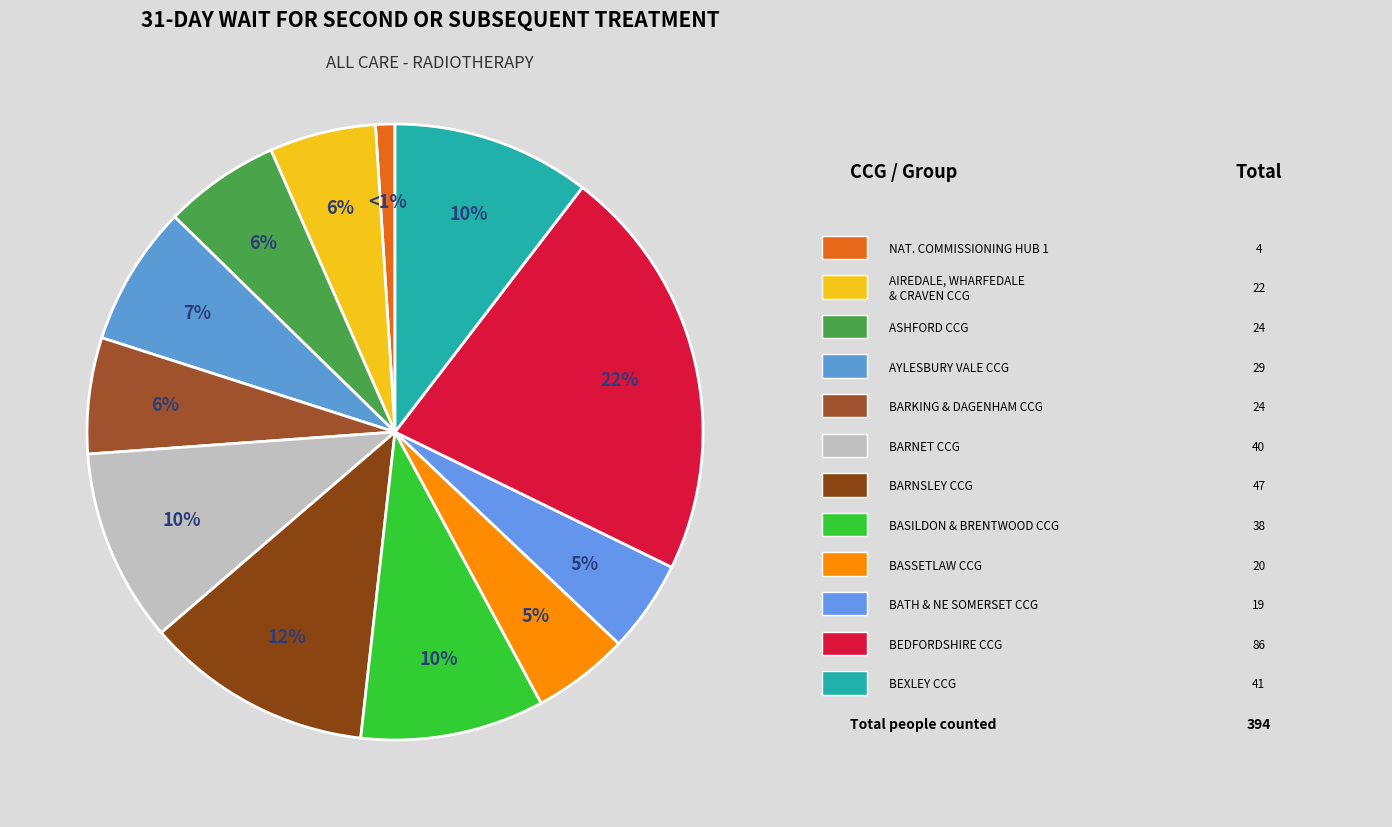

To the nearest percent, what is the difference between the largest and smallest slice percentages?

21%